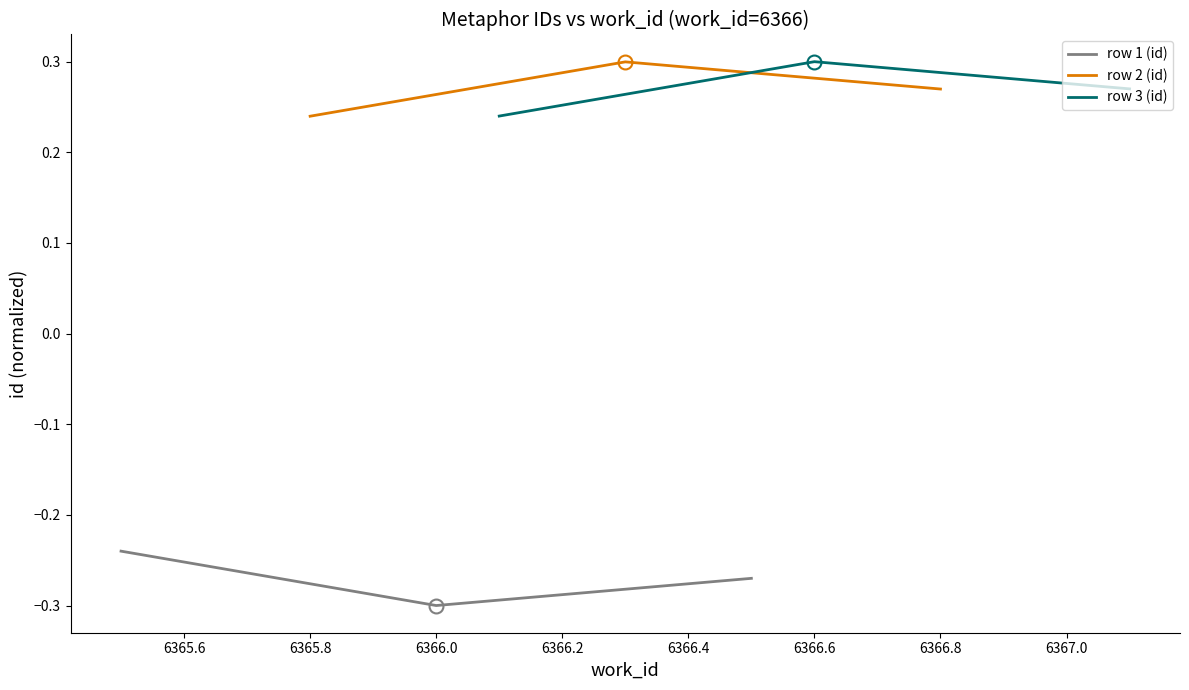

Which series has the largest range (max minus min)?

row 1 (id)